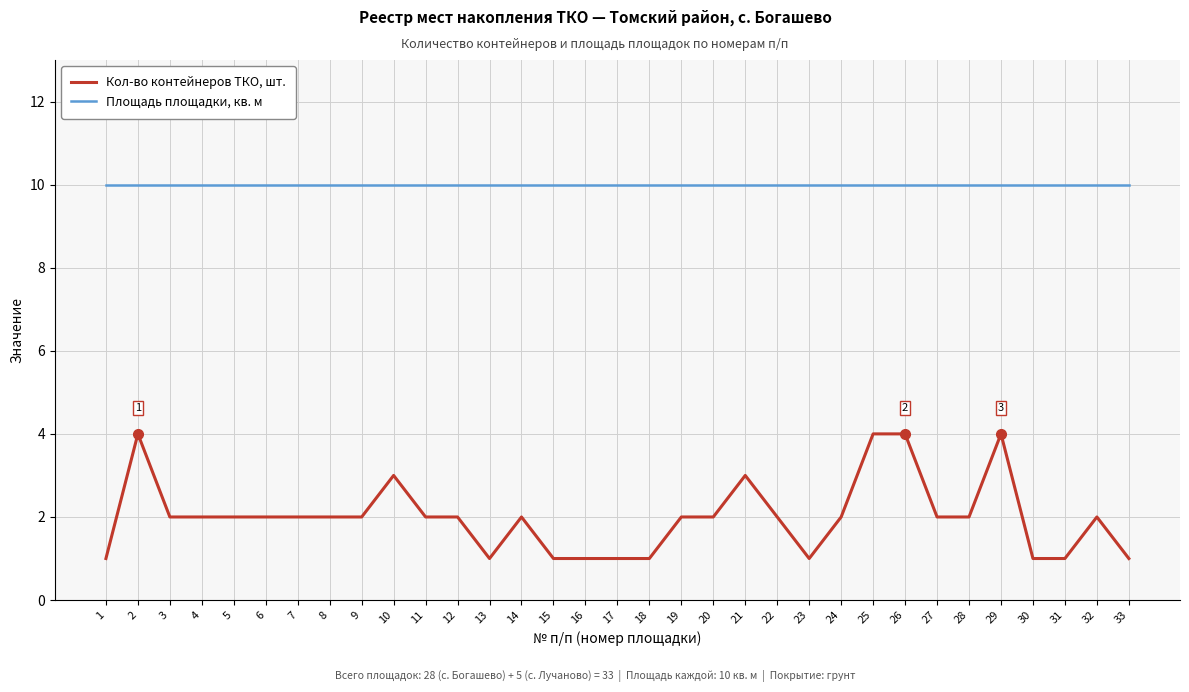

What is the minimum value shown in the chart?

1